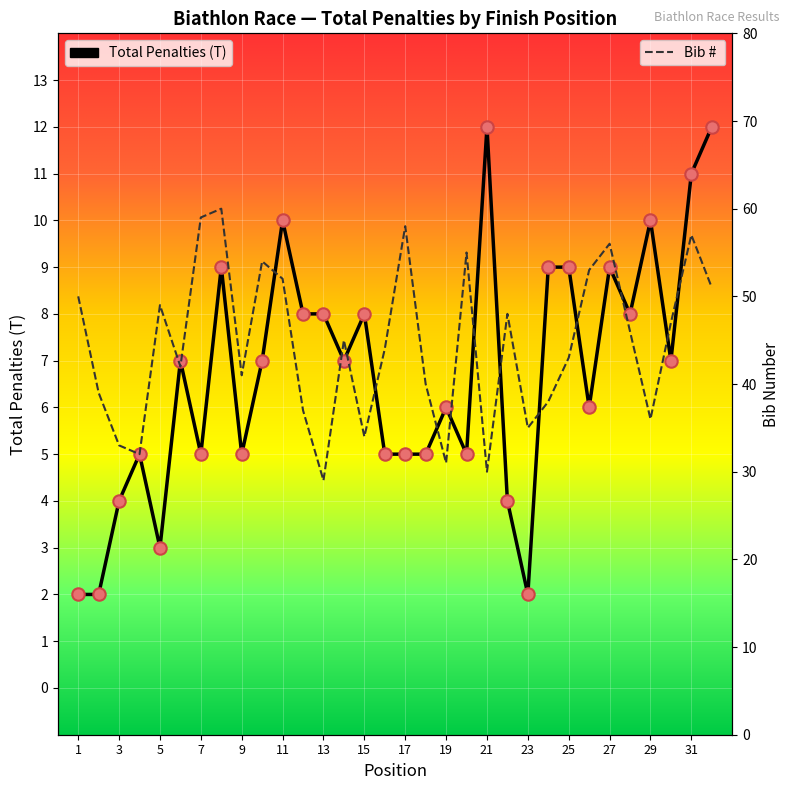

Which series reaches the minimum Y coordinate?

Total Penalties (T)